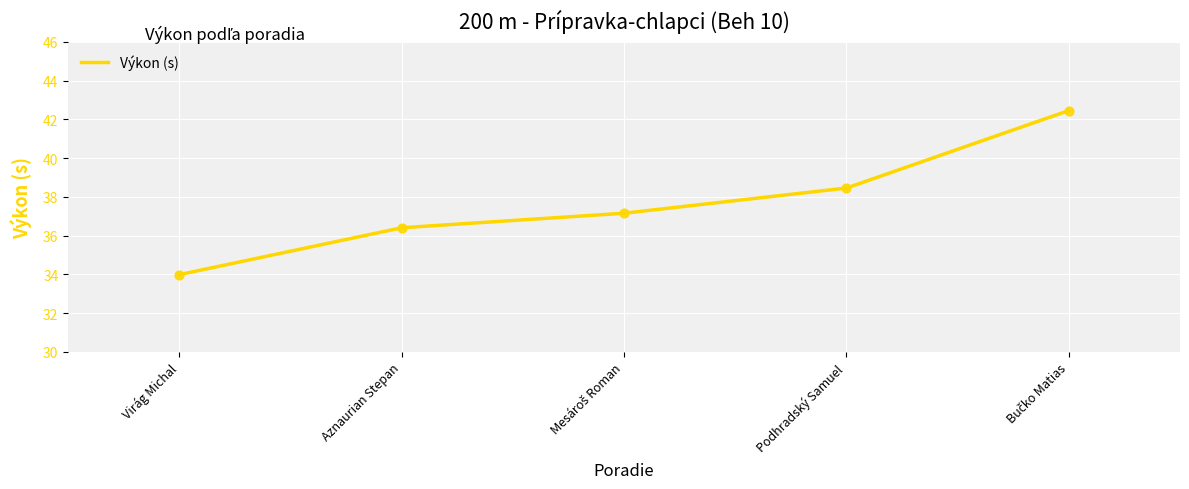

What is the ratio of the value at Virág Michal to the value at Aznaurian Stepan?

0.9